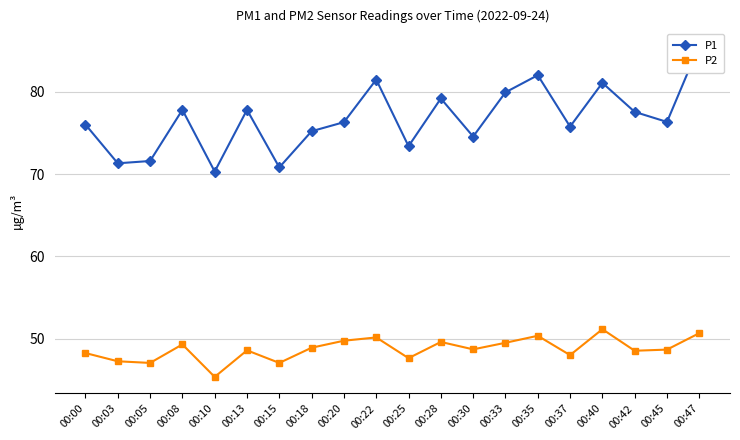

What is the sum of all P1 values?

1534.4